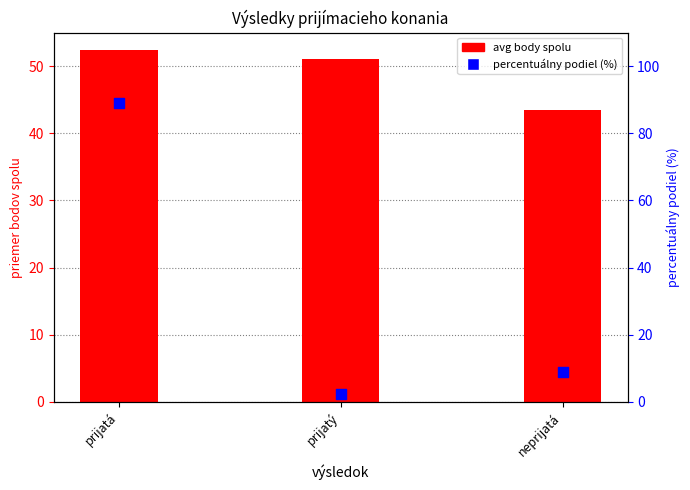

Which series has the largest Y range (max minus min)?

percentuálny podiel (%)